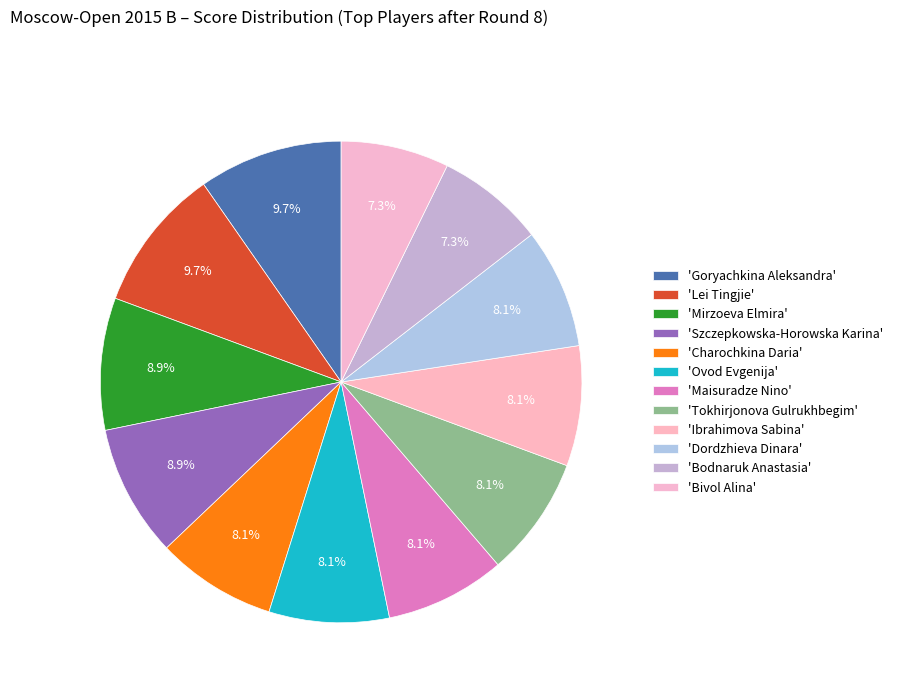

What is the largest slice in the pie chart?

Goryachkina Aleksandra